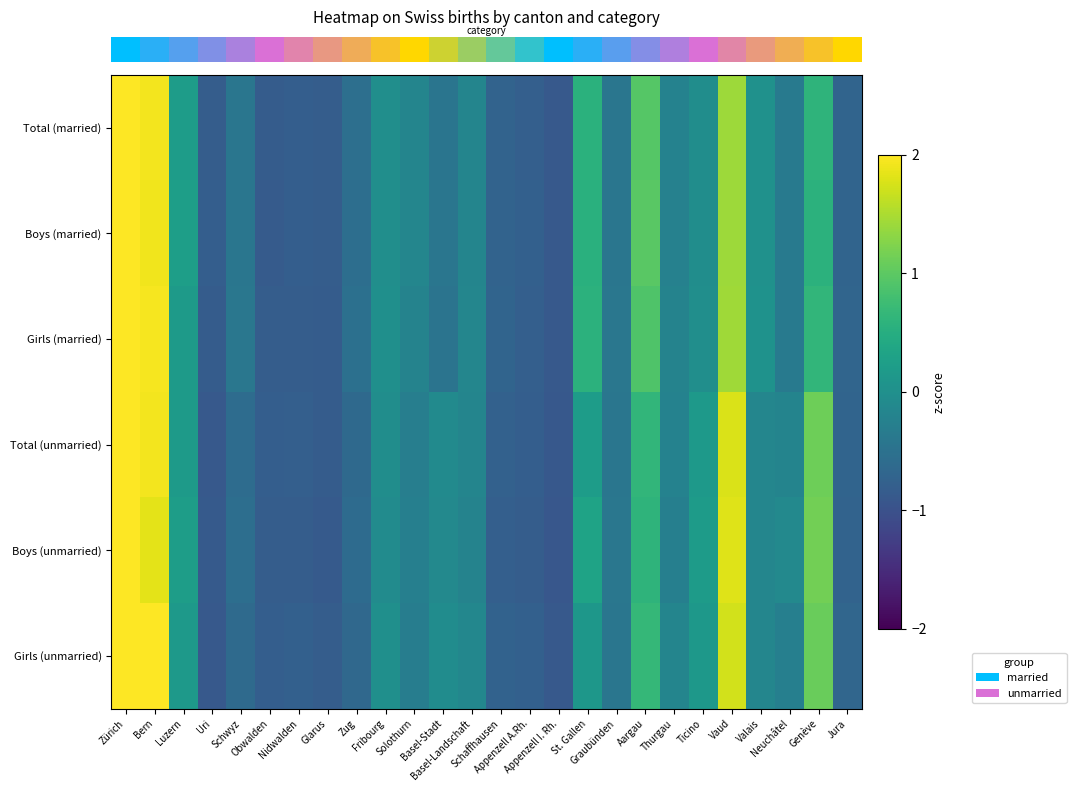

At which category does the chart reach its minimum across all series?

Appenzell I. Rh.